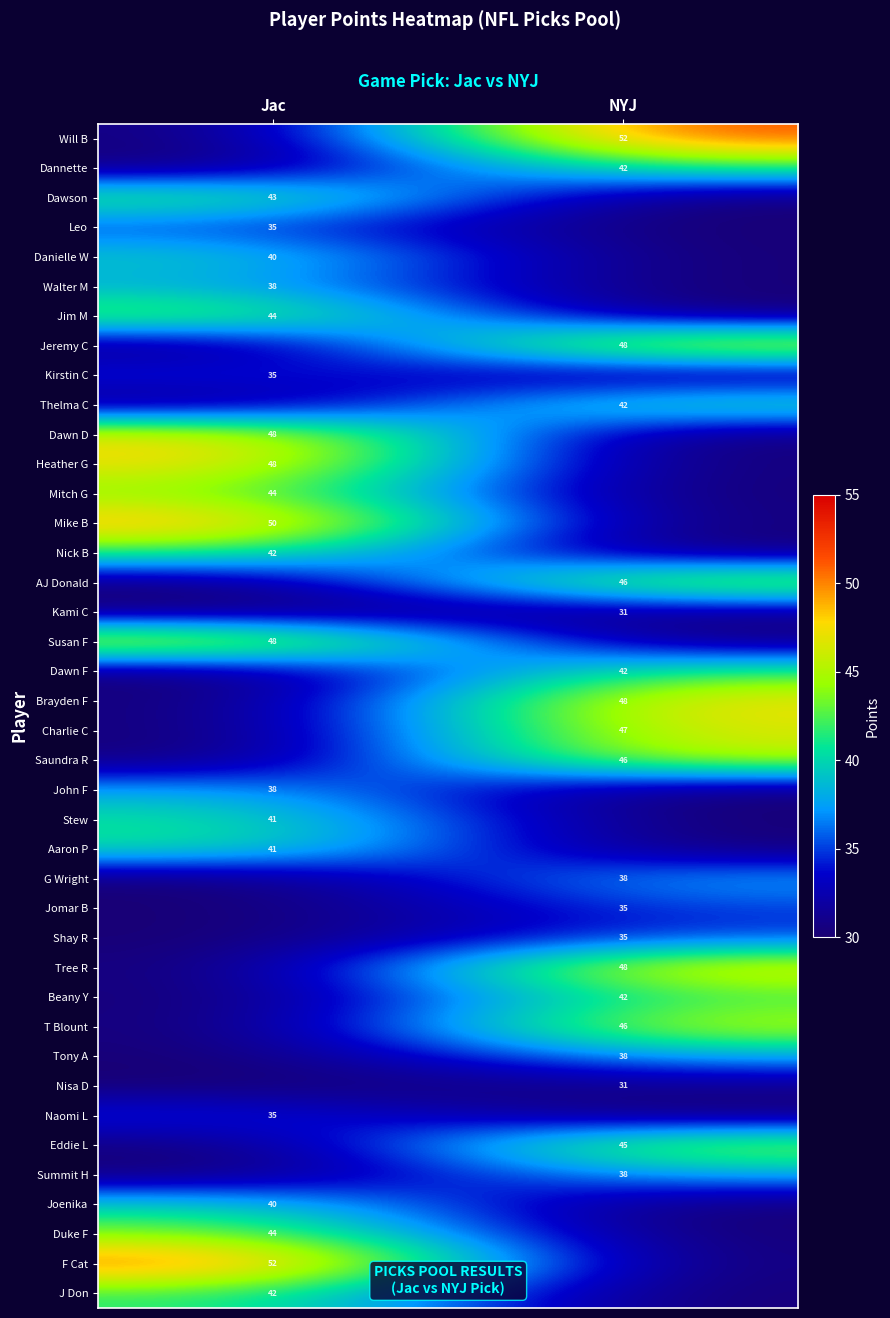

True or false: Tree R has a value of 10 at NYJ.

False